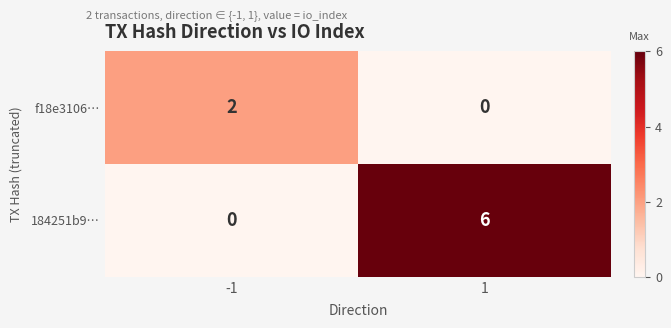

What is the greatest value displayed?

6